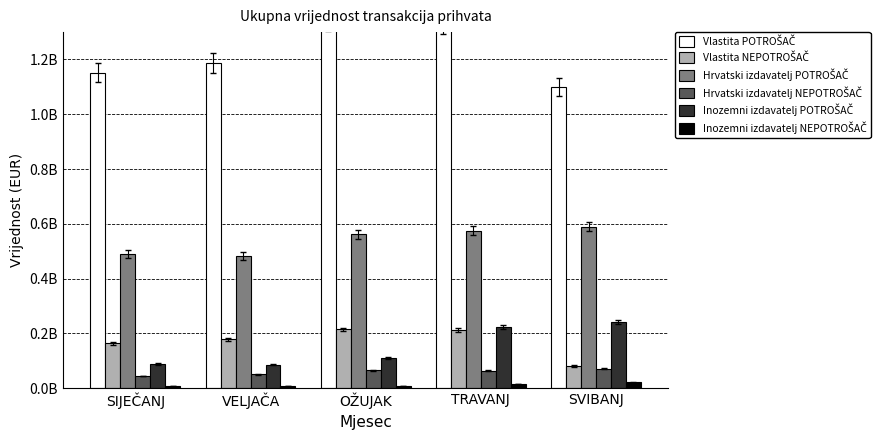

The value of Vlastita NEPOTROŠAČ at SIJEČANJ is 162954891.0. True or false?

True